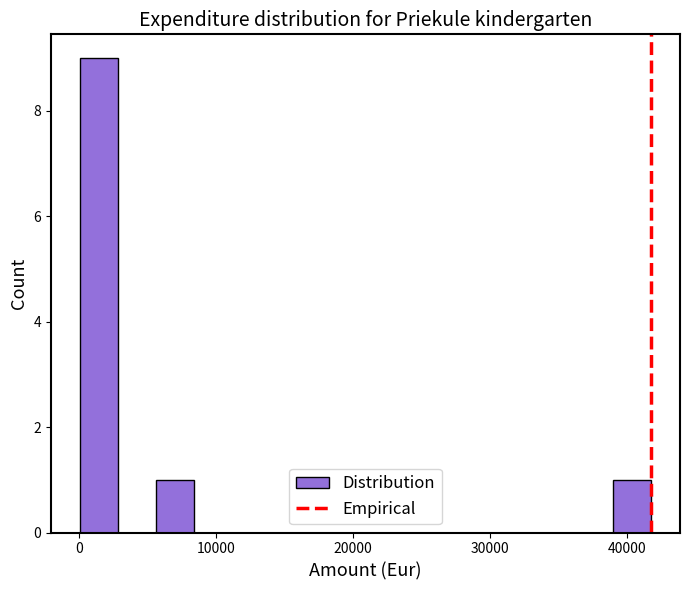

Around what value on the x-axis is the tallest bar? Give the approximate position of its centre, as read against the axis.

1000